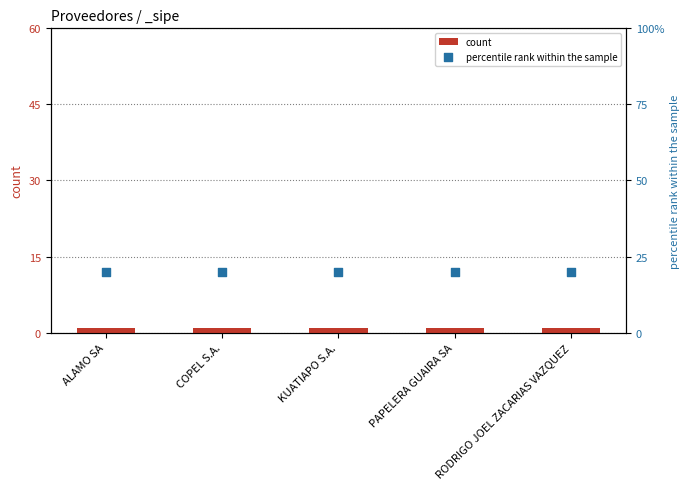

Which series has the largest total across all categories?

percentile rank within the sample